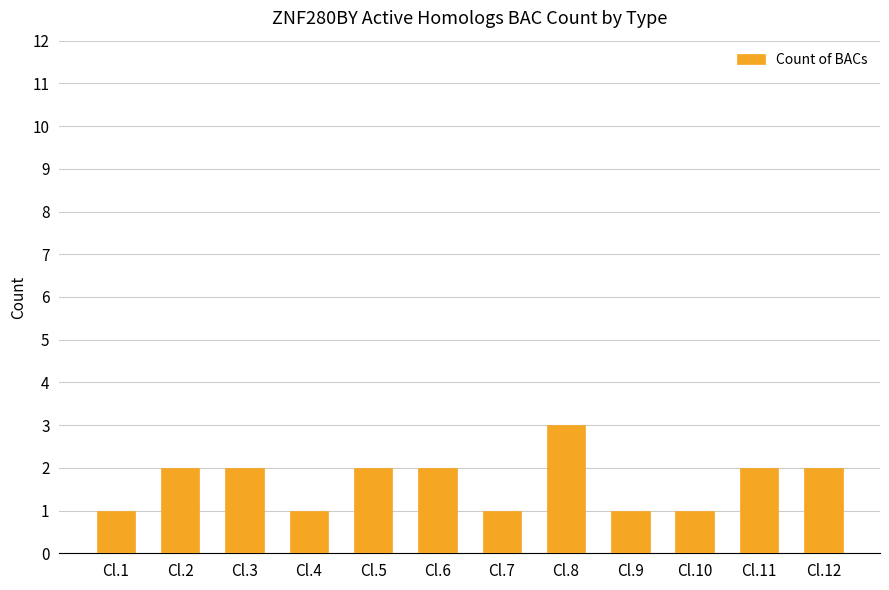

Which label corresponds to the largest value in the chart?

Cl.8